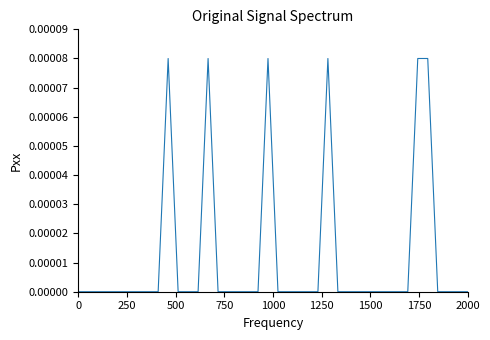

True or false: the data has more than 1 interior local peaks.

True